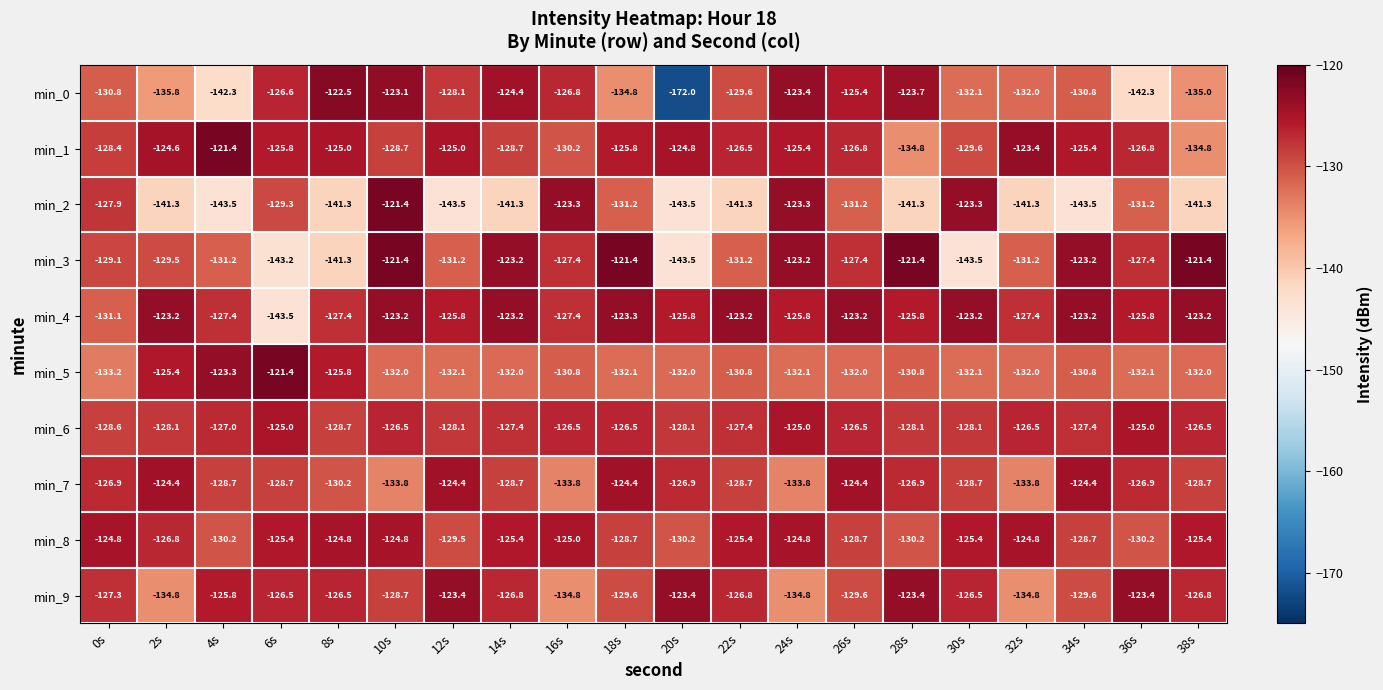

Which category has the highest value in the min_1 series?

4s